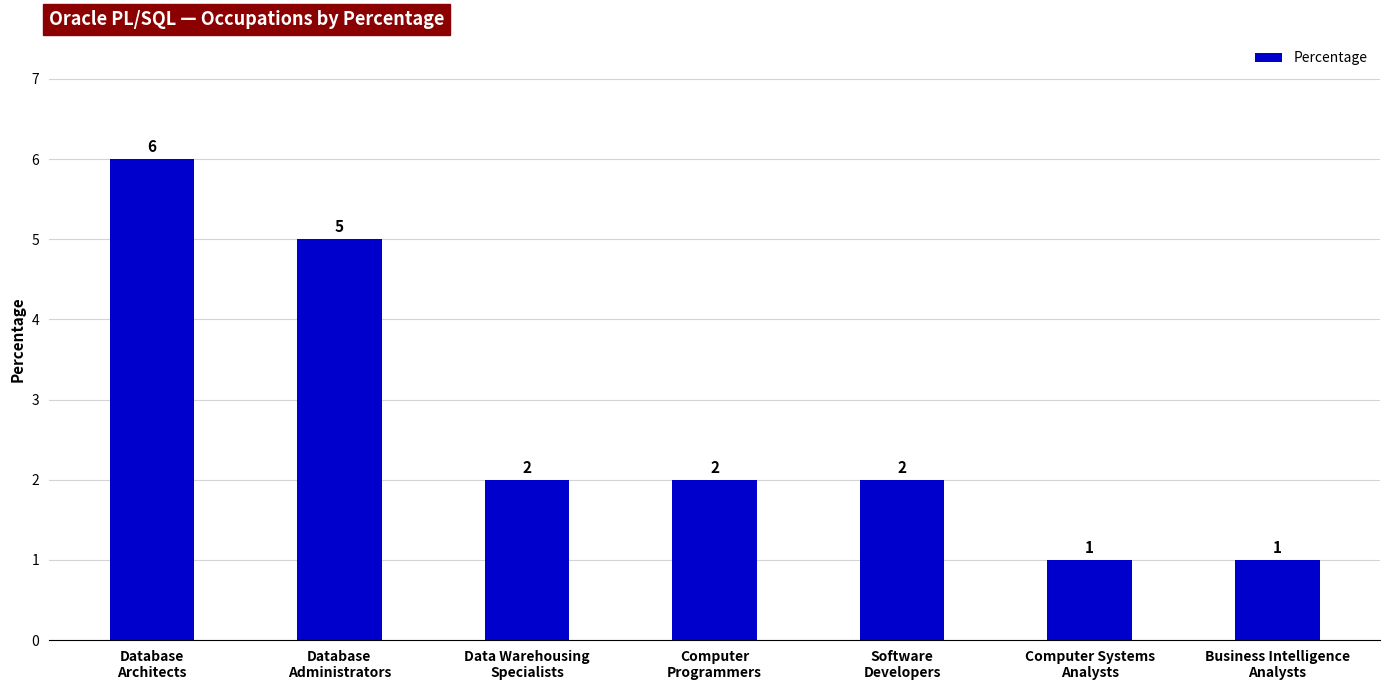

How many data points does each series have?

7